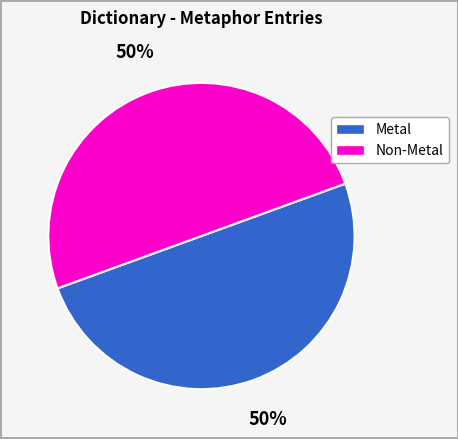

To the nearest percent, what is the average slice percentage?

50%